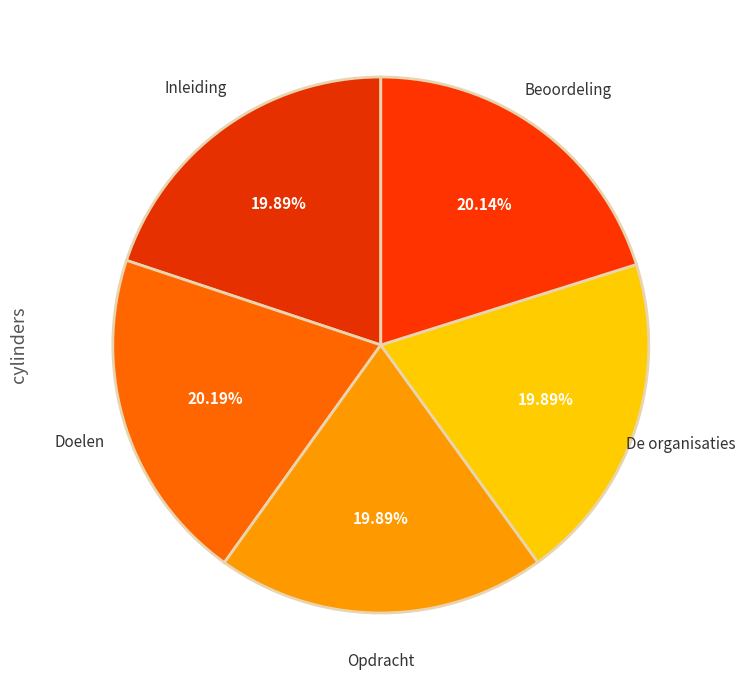

Combined, do Beoordeling and Opdracht account for over 50%?

No